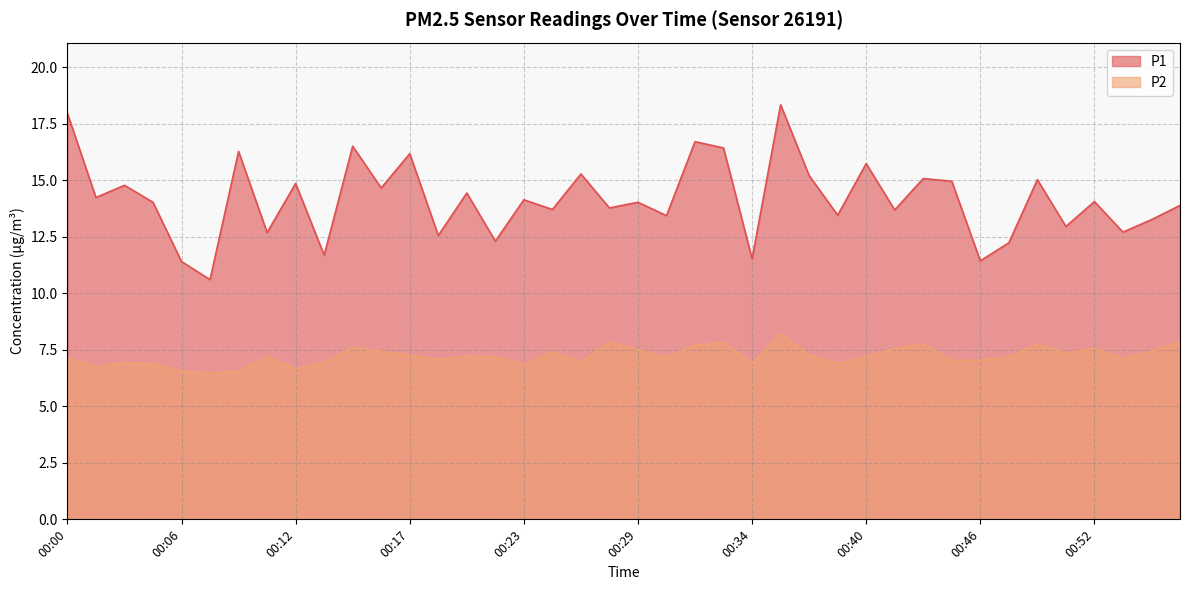

What is the difference between the maximum and minimum values in the P2 series?

1.7